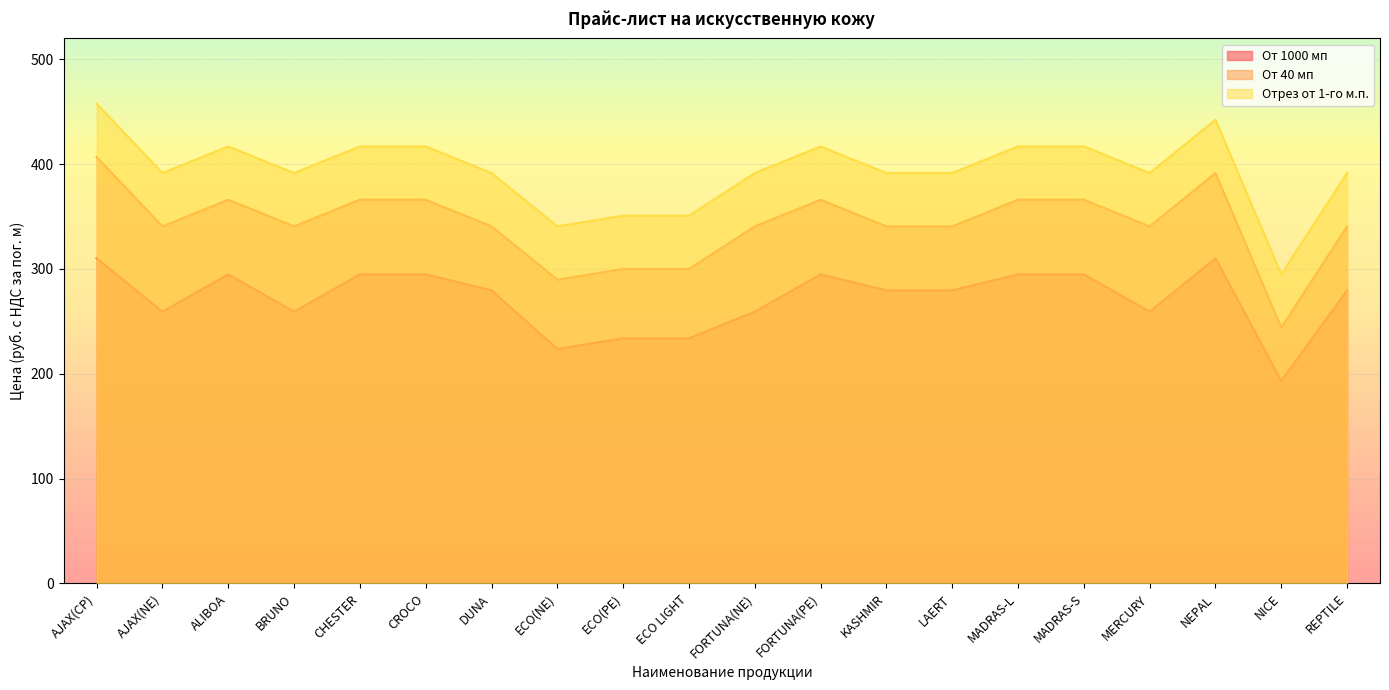

True or false: Отрез от 1-го м.п. and От 40 мп cross at least once.

False